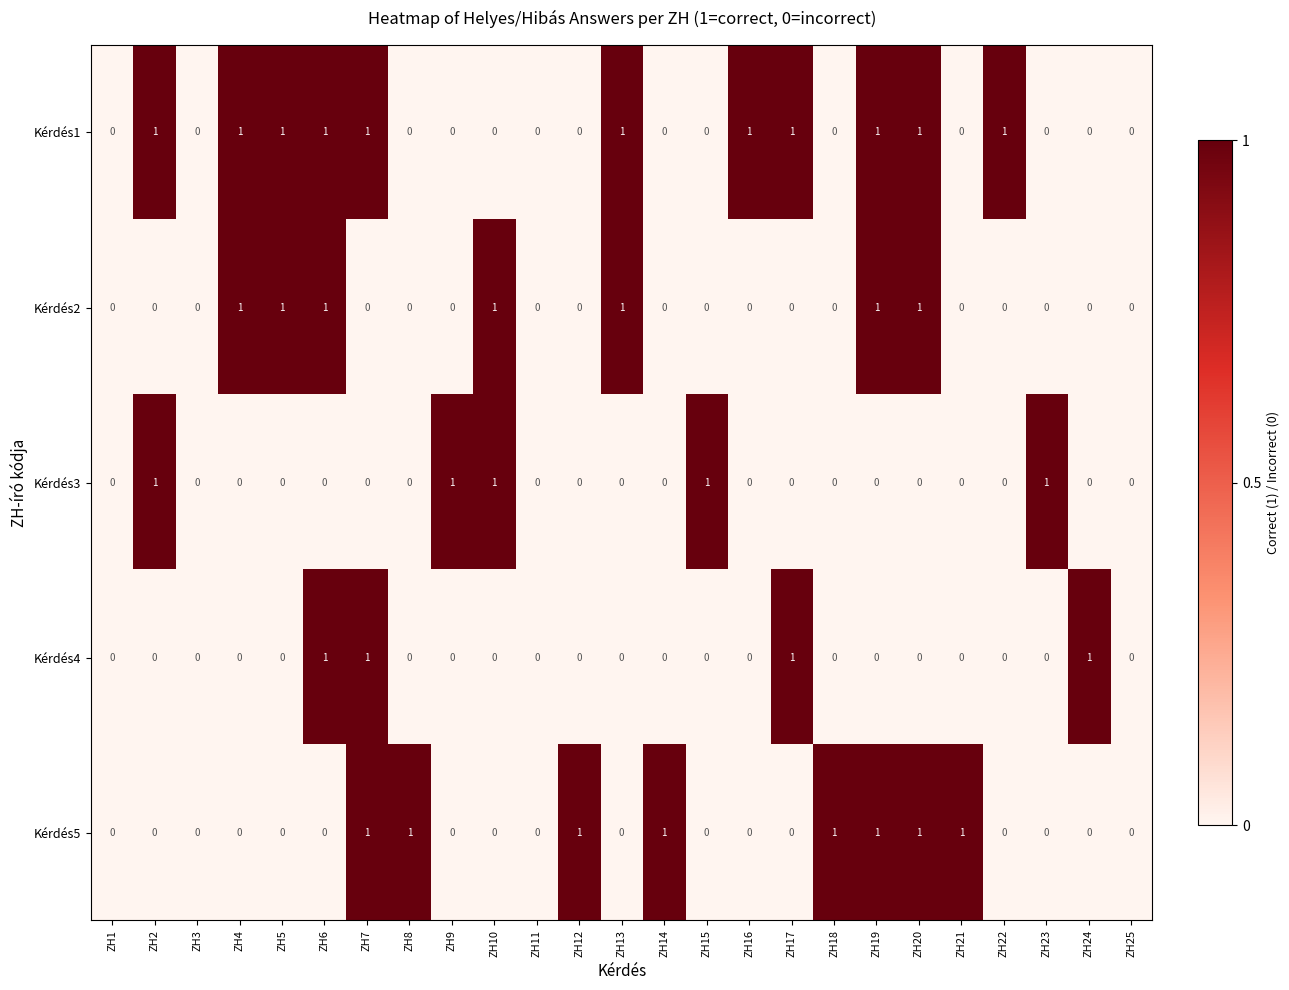

How many Kérdés1 values are between 0 and 1?

25